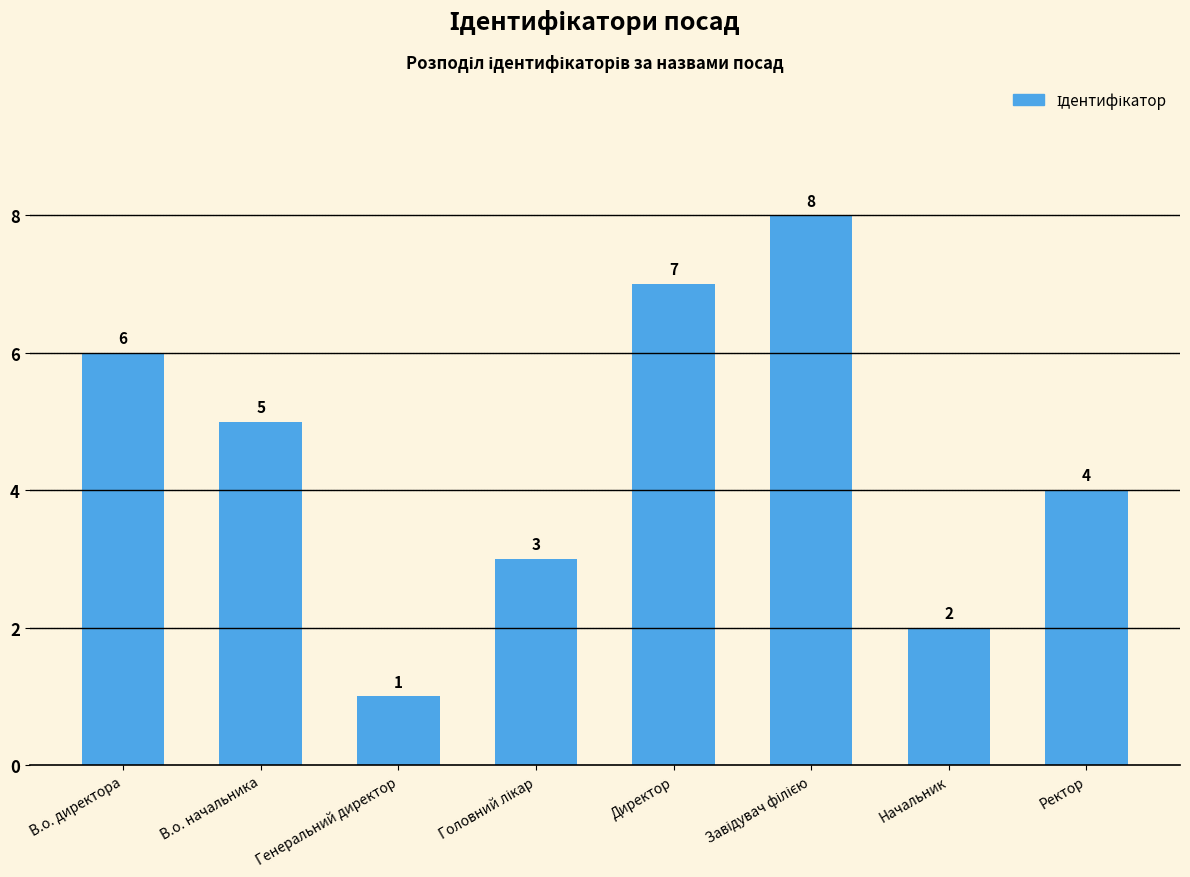

Where is the data nearest to the value 4?

Ректор